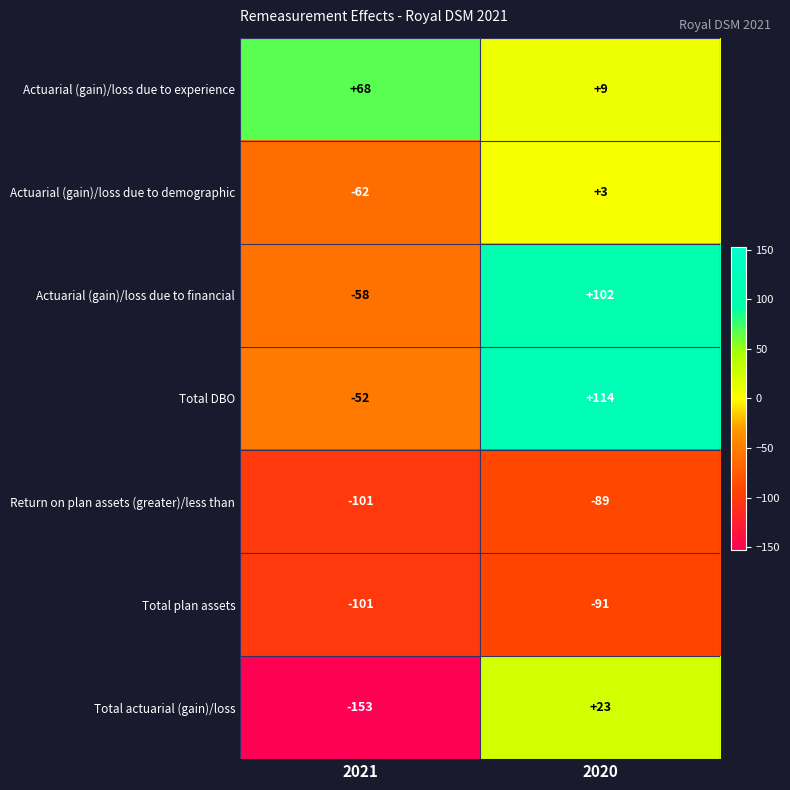

Read the Return on plan assets (greater)/less than value at 2020, to the nearest 10.

-90